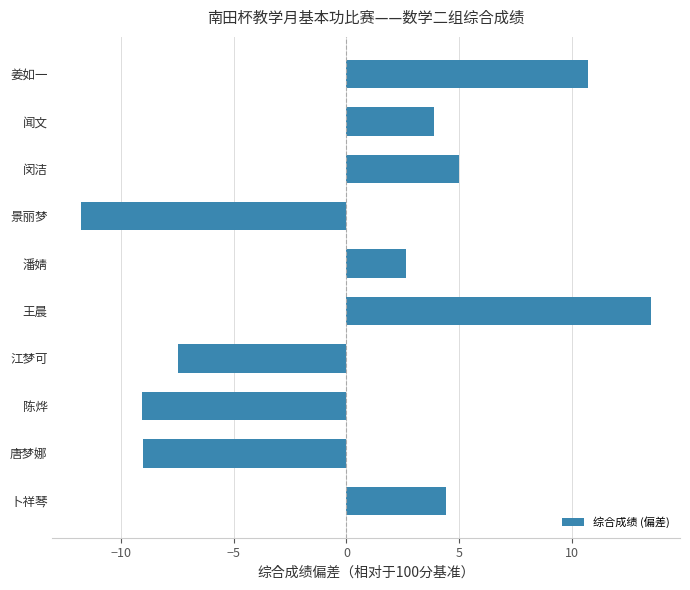

The value at 潘婧 is 0.6. True or false?

False